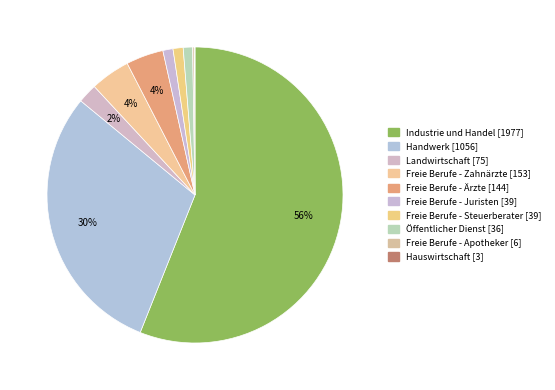

What is the ratio of the value at Industrie und Handel to the value at Hauswirtschaft?

659.0